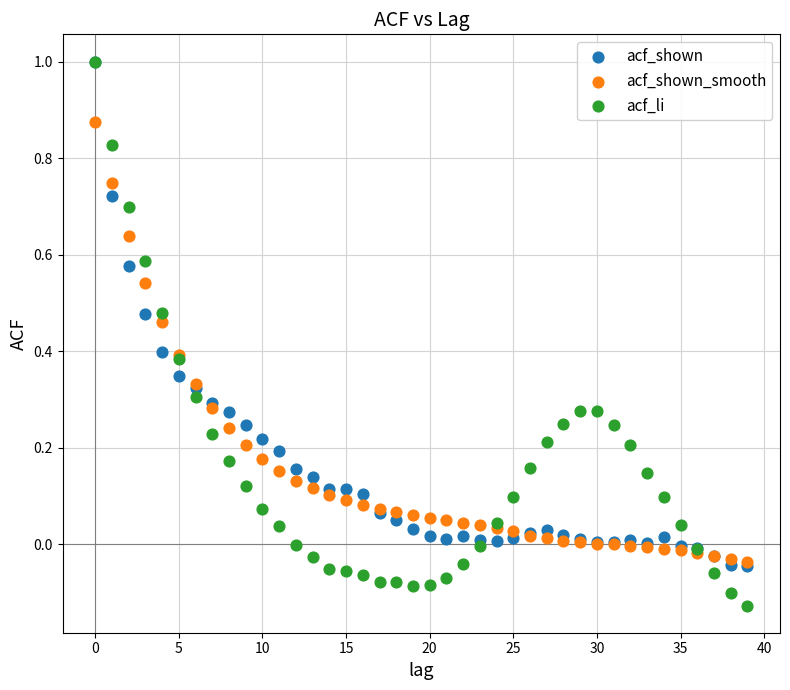

What are all the series names shown in the legend?

acf_shown, acf_shown_smooth, acf_li